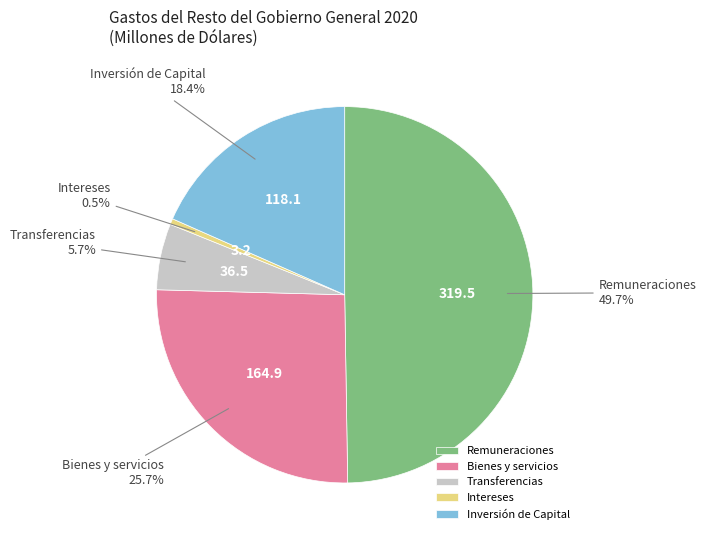

Combined, what portion of the pie is Intereses and Transferencias?

6.2%